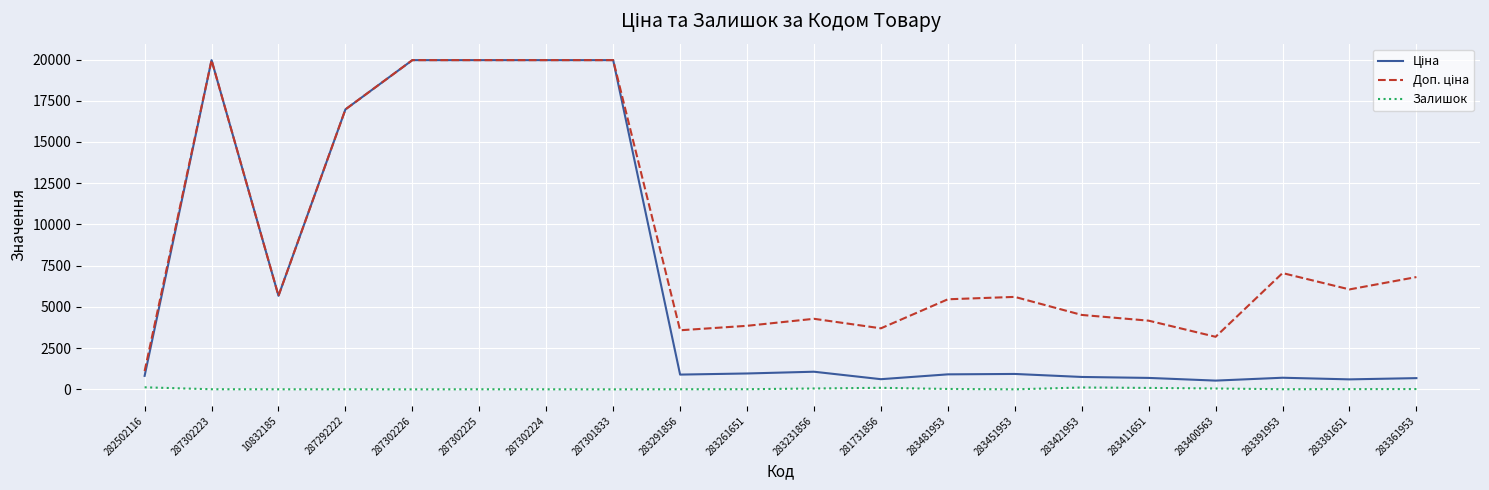

What is the greatest value displayed?

19964.2